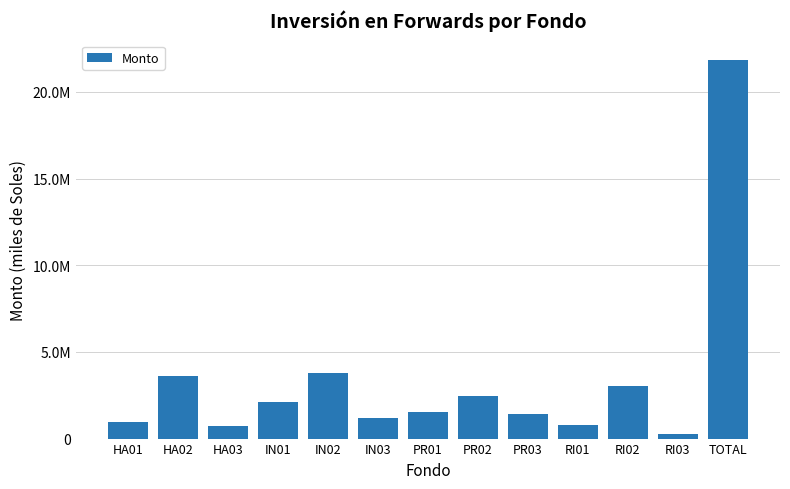

The chart shows a value of 641319.5 at PR01. True or false?

False